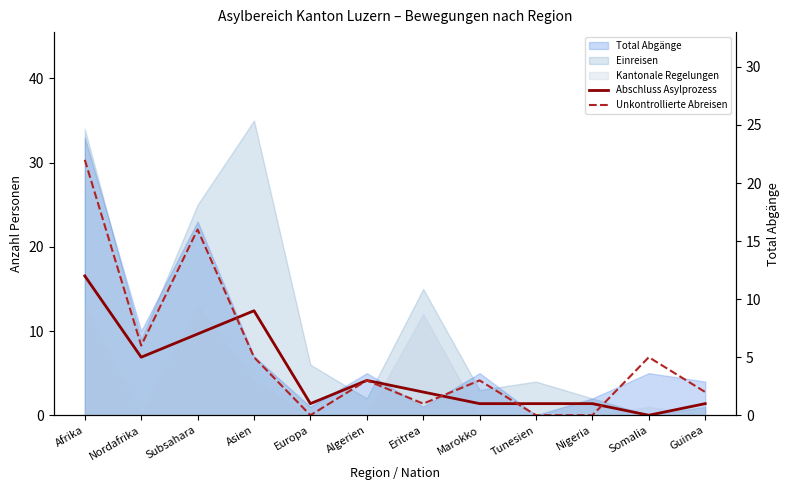

What is the spread (max minus min) of values at Subsahara?

9